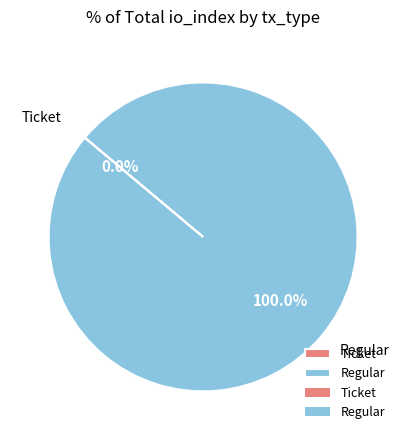

To the nearest percent, what is the combined percentage of Regular (io_index=12) and Ticket (io_index=0)?

100%